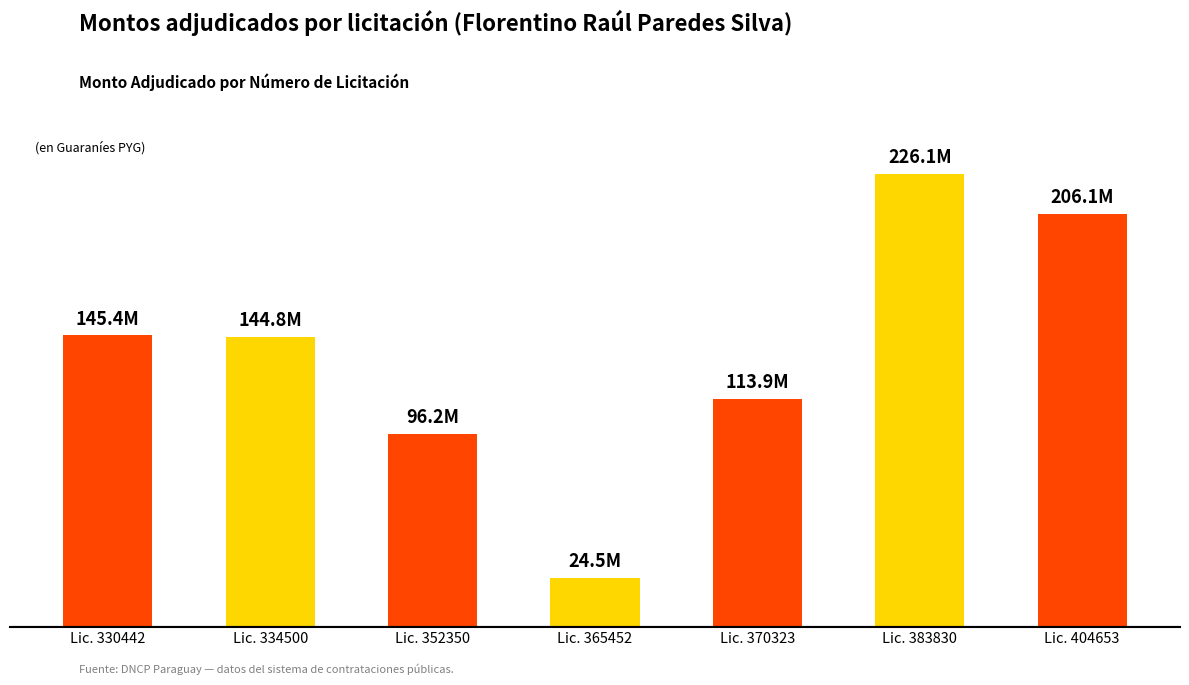

What is the difference between the second highest and minimum values?

181597807